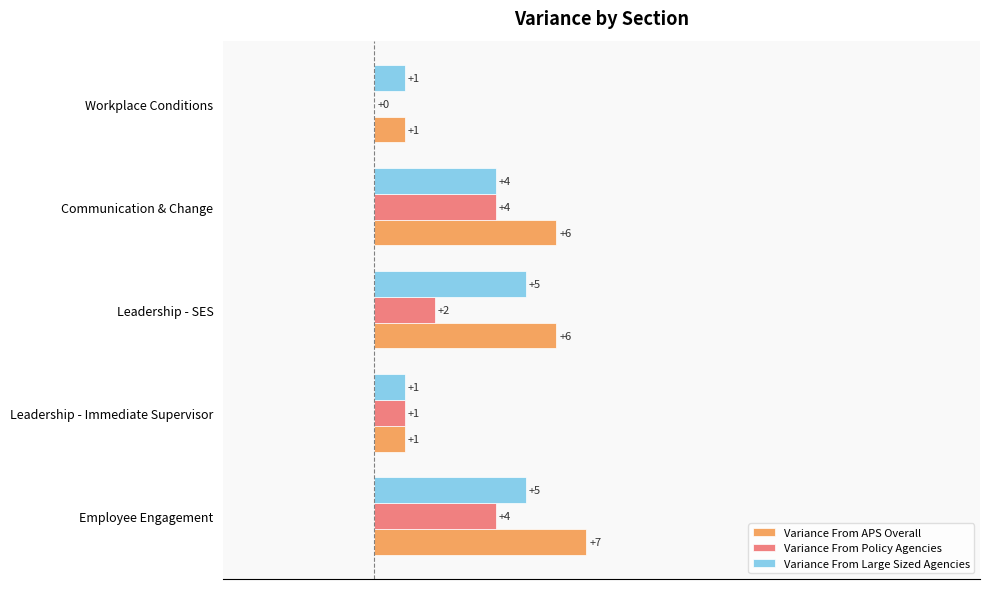

How many Variance From Large Sized Agencies values are between 1 and 5?

5